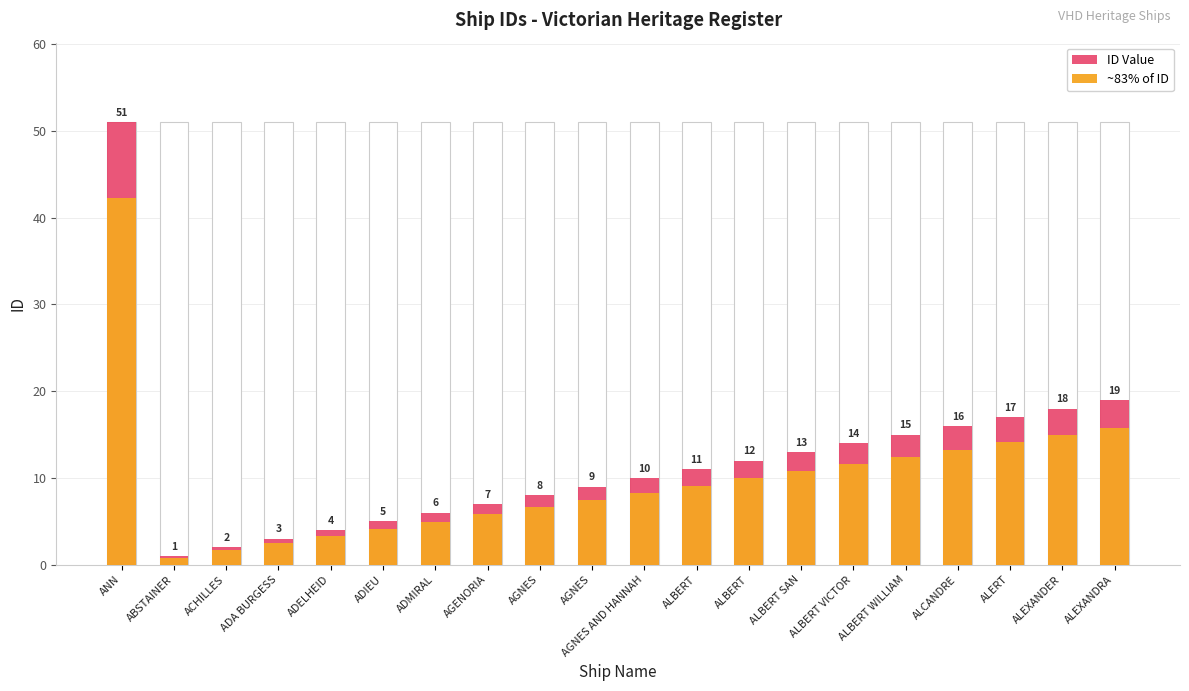

What is the approximate value of ~83% of ID at ALEXANDRA?

15.8